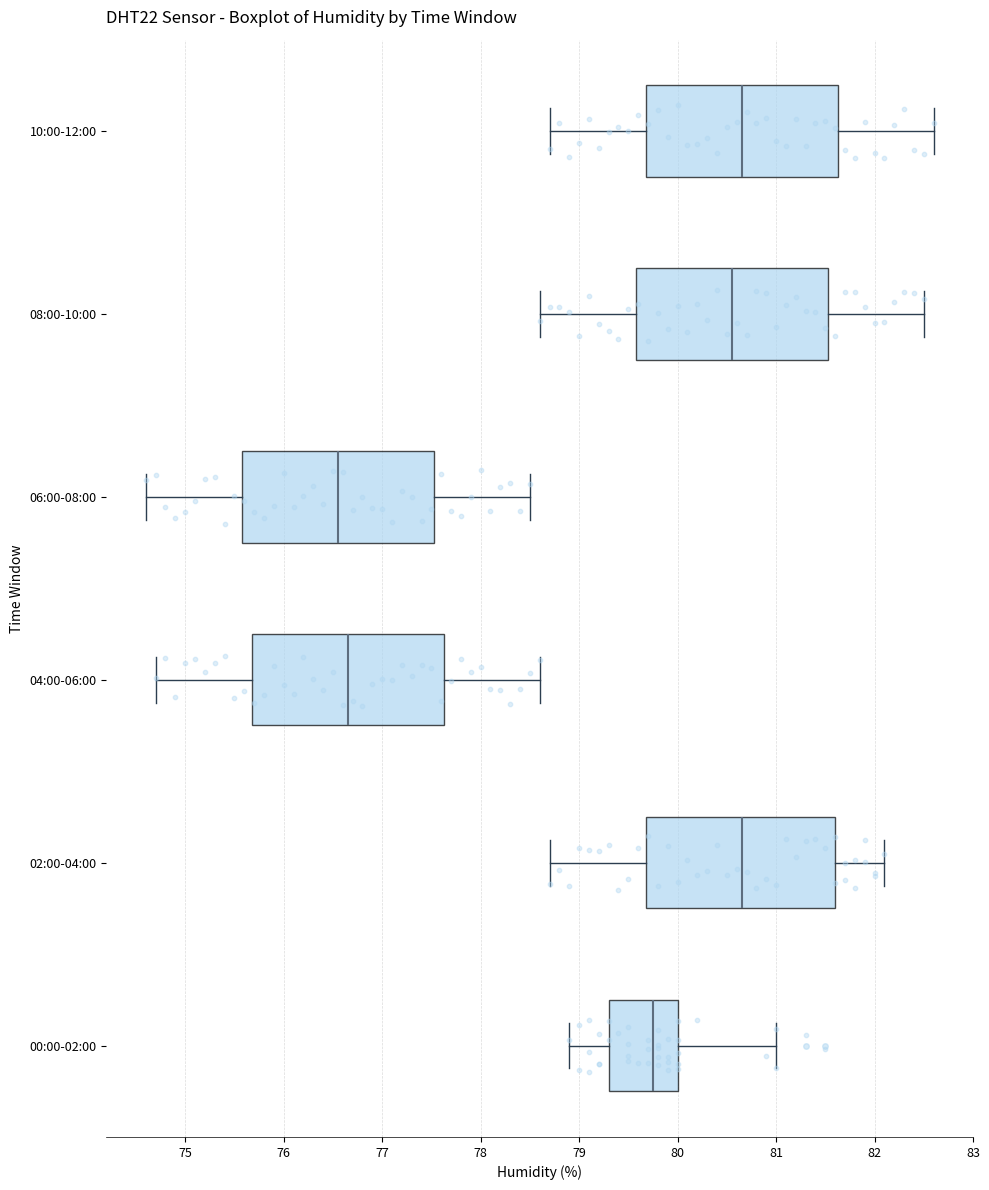

Which box's median line is the furthest to the left?

06:00-08:00